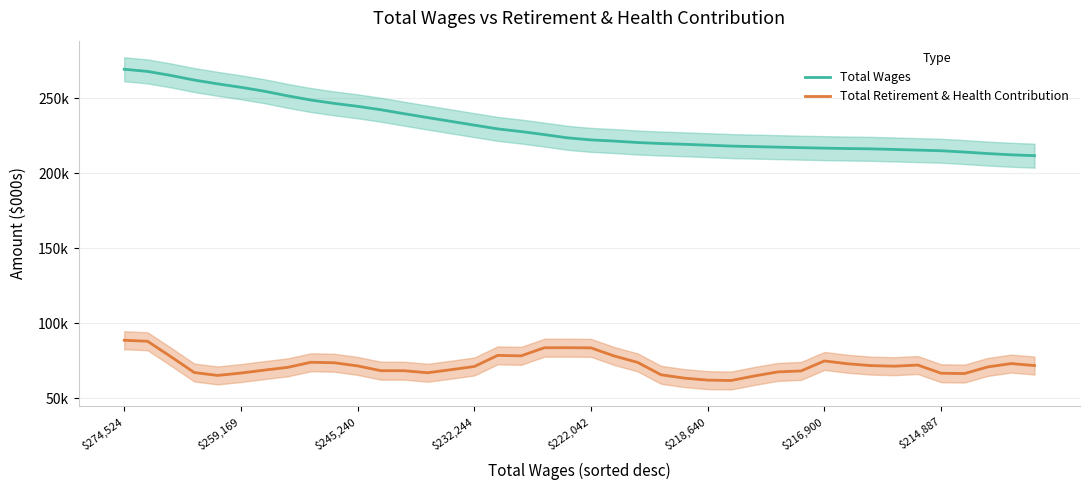

What is the value of the Total Wages point at the 34th from the left?

216.0